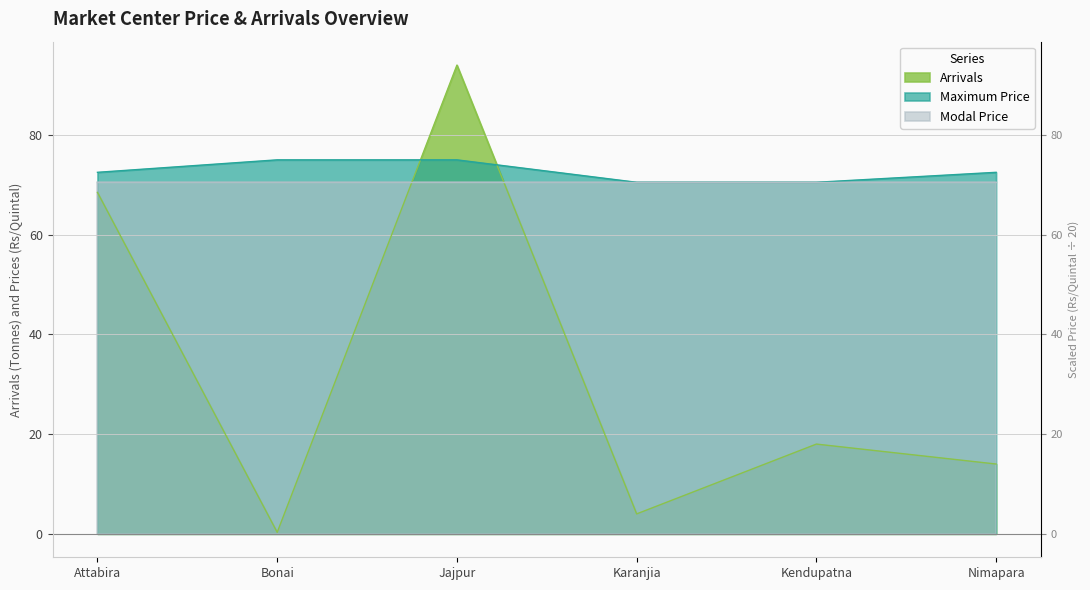

At which category is the sum across all series the highest?

Jajpur